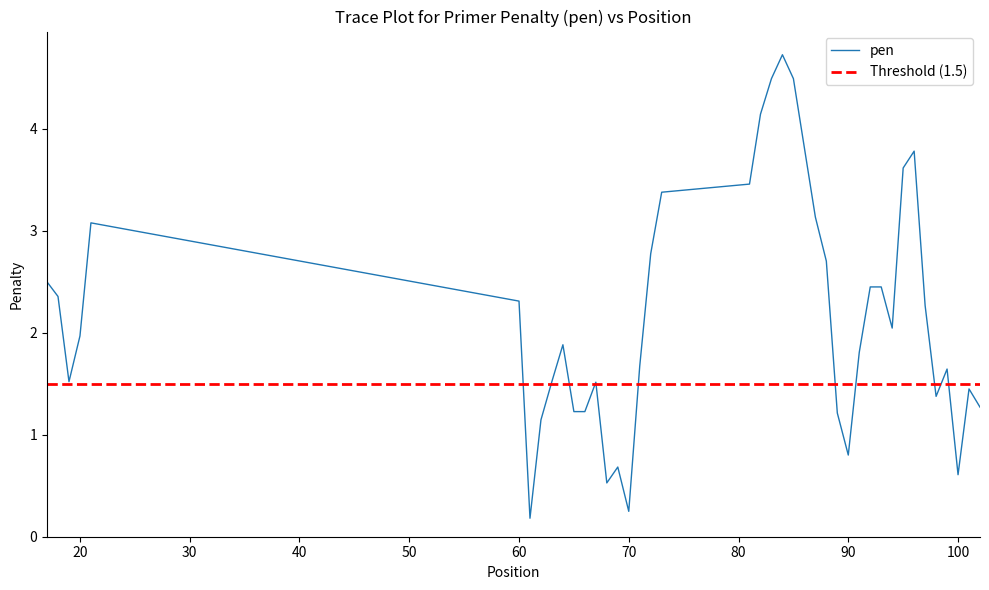

The chart shows a value of 0.9 at 101. True or false?

False